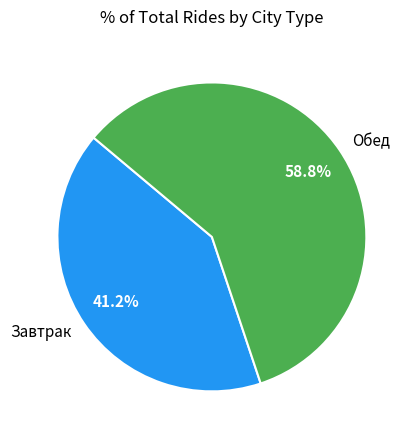

Is there a majority slice in this chart?

Yes